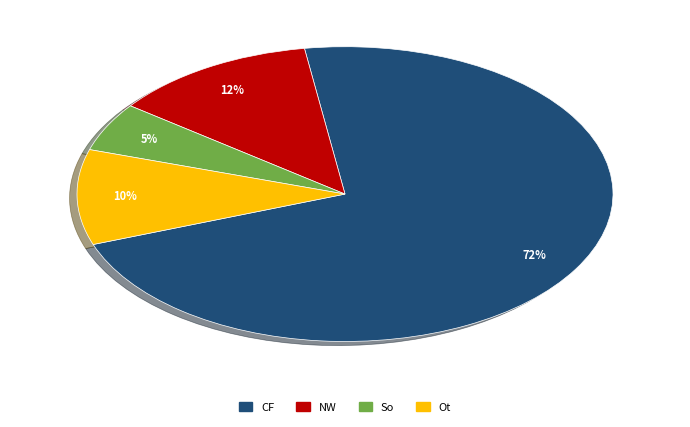

How many segments does this pie chart have?

4